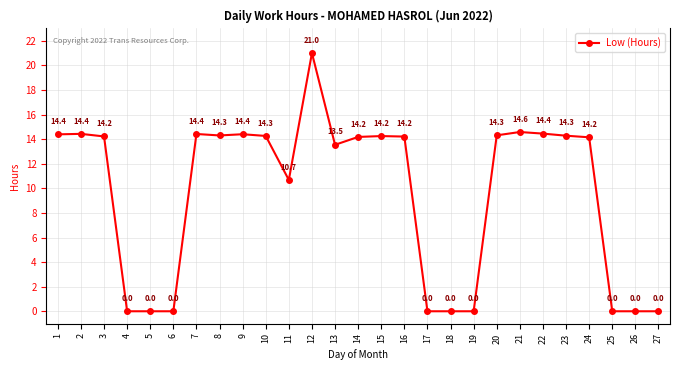

What is the maximum value shown in the chart?

21.0